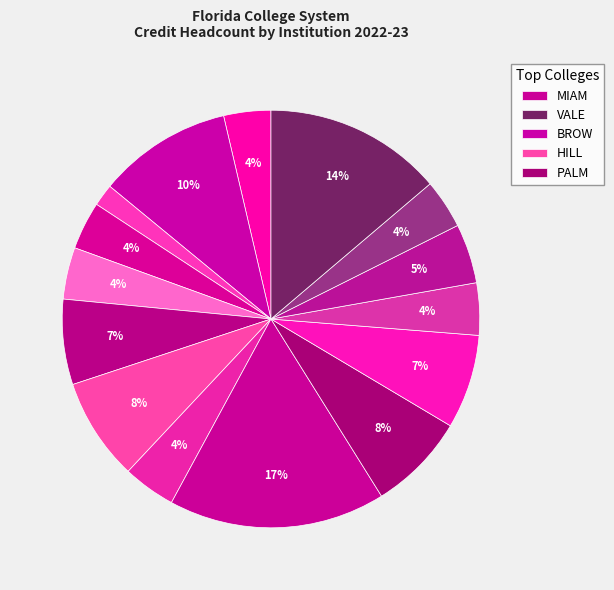

Which slice is the largest?

MIAM